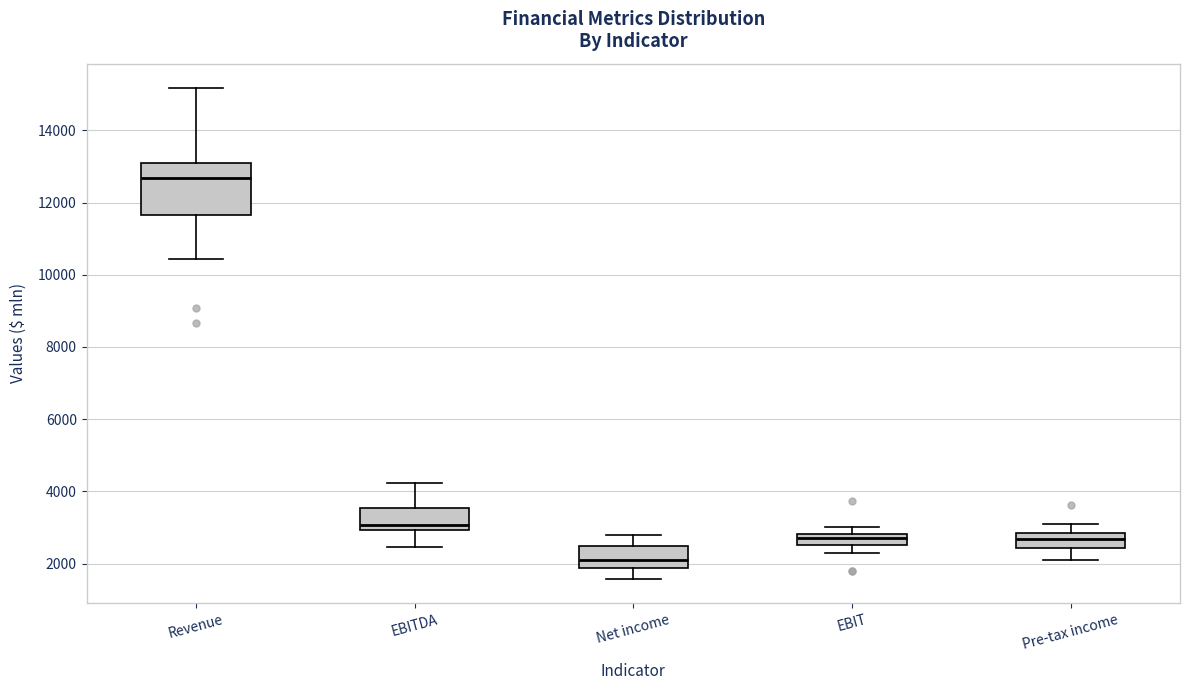

Reading left to right, transcribe this box plot: for each box, give where its median line is, the range the box spans, and where its two whiskers end, as read against the y-axis. The values are not printed on the chart, so give them approximately, as read against the axis.

Revenue: median 12600, box 11600 to 13200, whiskers 10400 to 15200
EBITDA: median 3000 (just above the box's lower edge), box 3000 to 3600, whiskers 2400 to 4200
Net income: median 2000, box 1800 to 2400, whiskers 1600 to 2800
EBIT: median 2800 (inside the box), box 2600 to 2800, whiskers 2400 to 3000
Pre-tax income: median 2600, box 2400 to 2800, whiskers 2200 to 3200